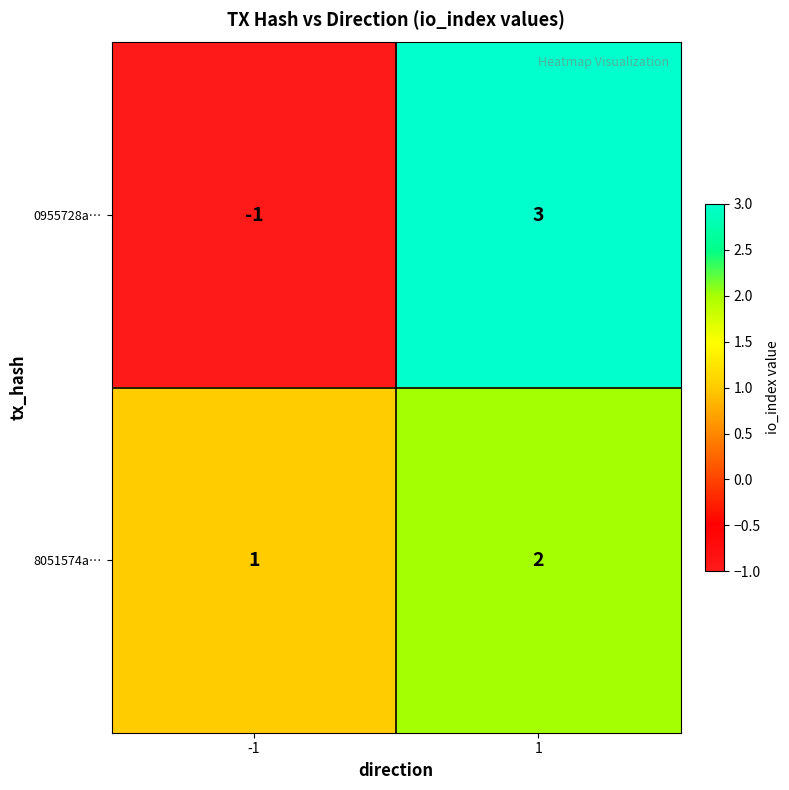

Reading left to right, extract all data points from this chart.

0955728a…: -1	3
8051574a…: 1	2